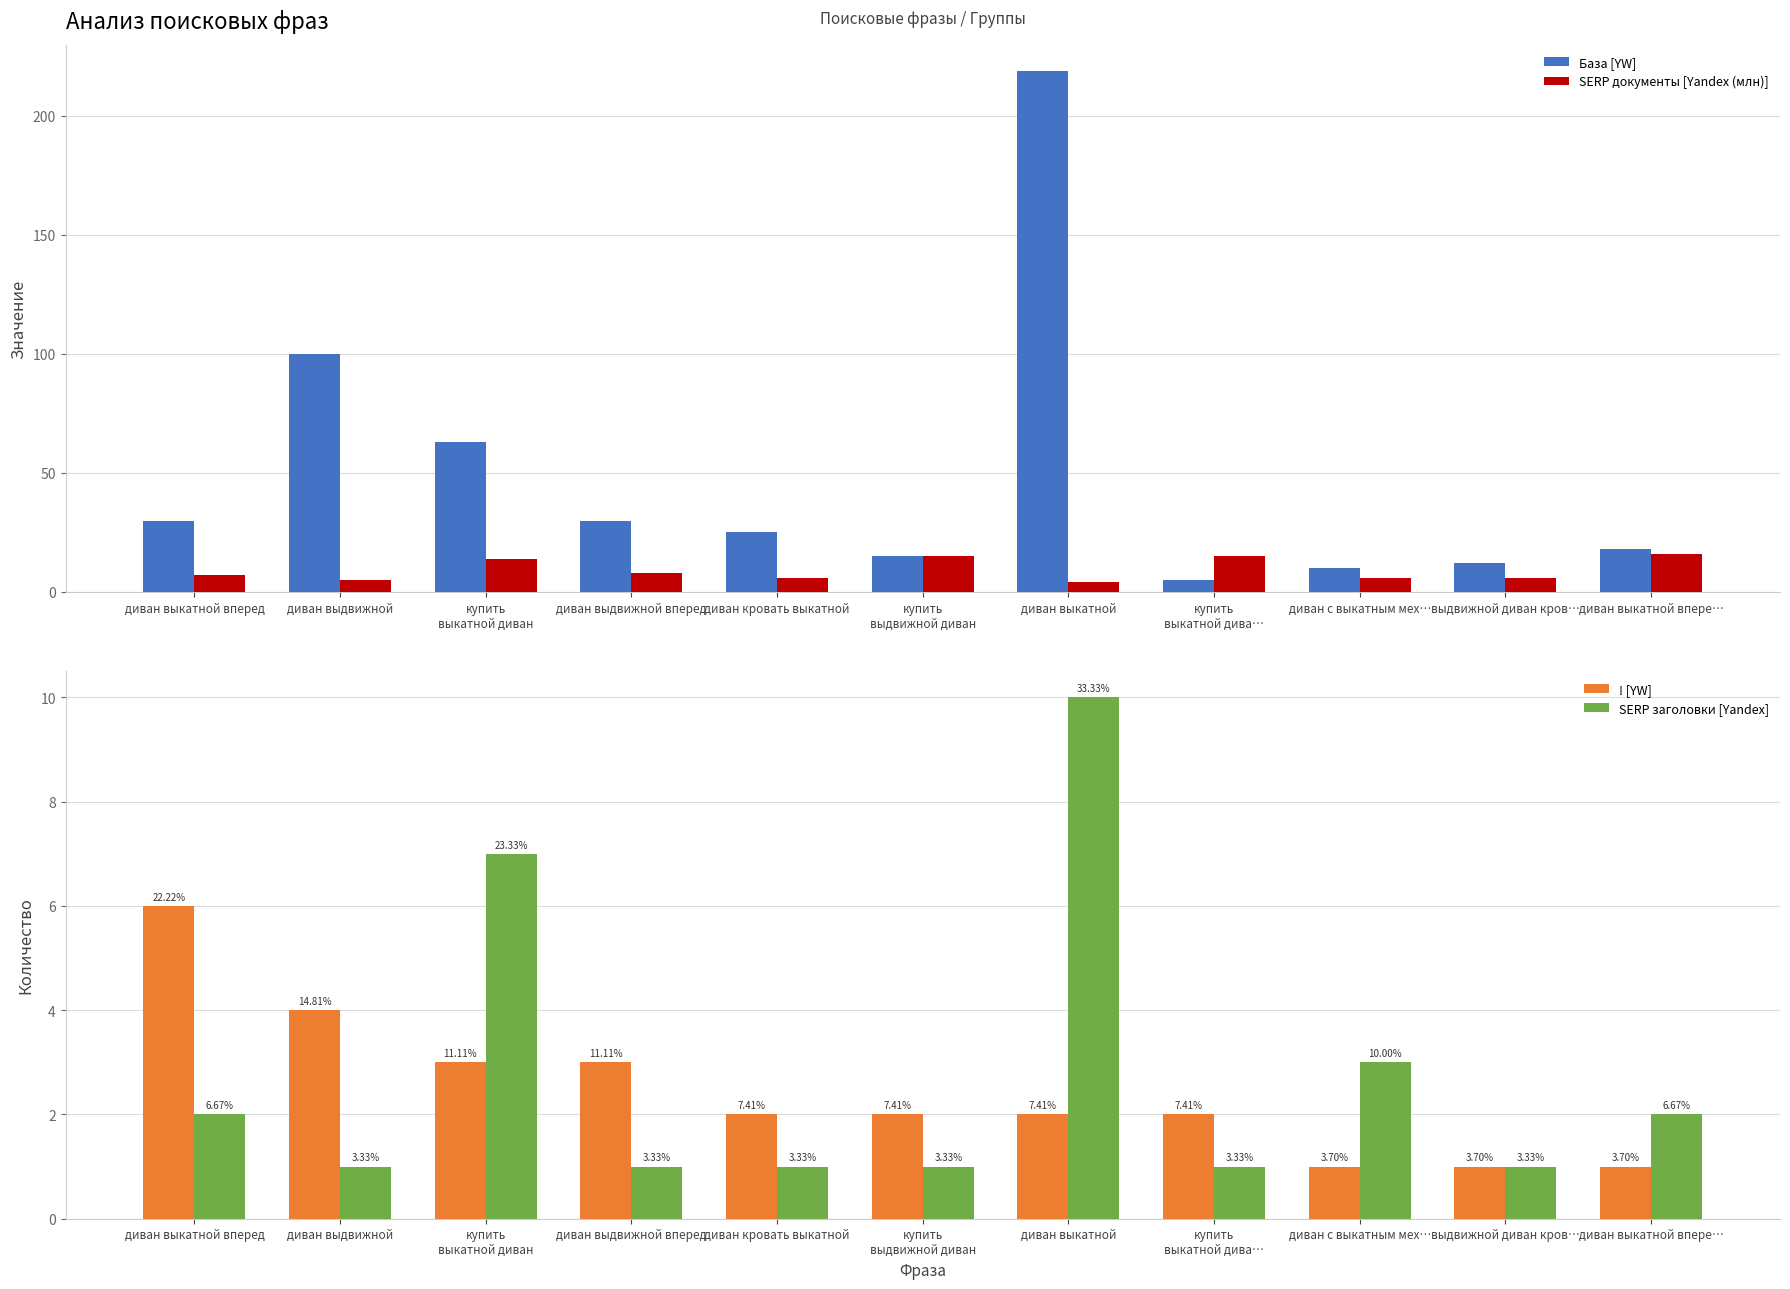

How many groups of bars are there?

11